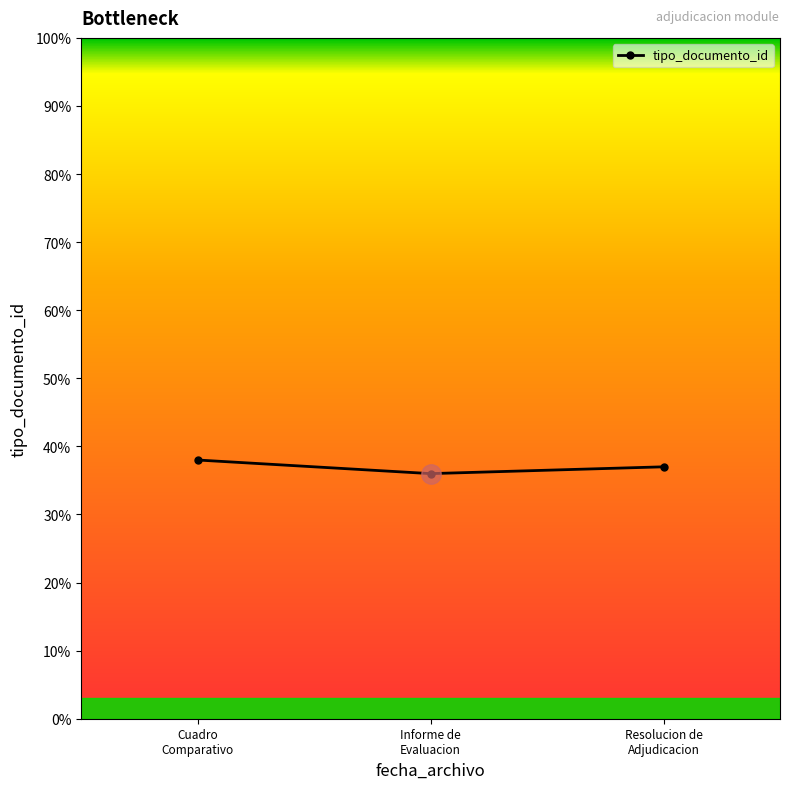

What is the maximum value shown in the chart?

38